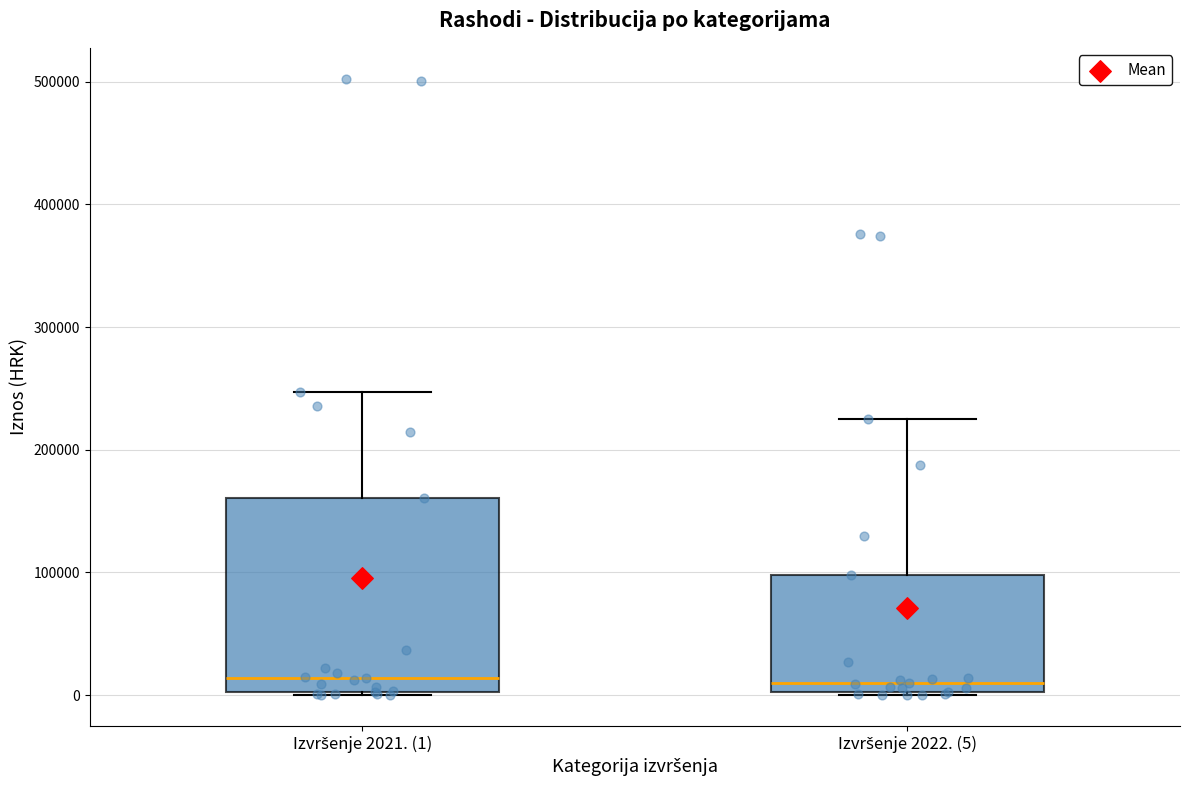

Reading left to right, transcribe this box plot: for each box, give where its median line is, the range the box spans, and where its two whiskers end, as read against the y-axis. The values are not printed on the chart, so give them approximately, as read against the axis.

Izvršenje 2021. (1): median 10000, box 0 to 160000, whiskers 0 to 250000
Izvršenje 2022. (5): median 10000, box 0 to 100000, whiskers 0 to 230000